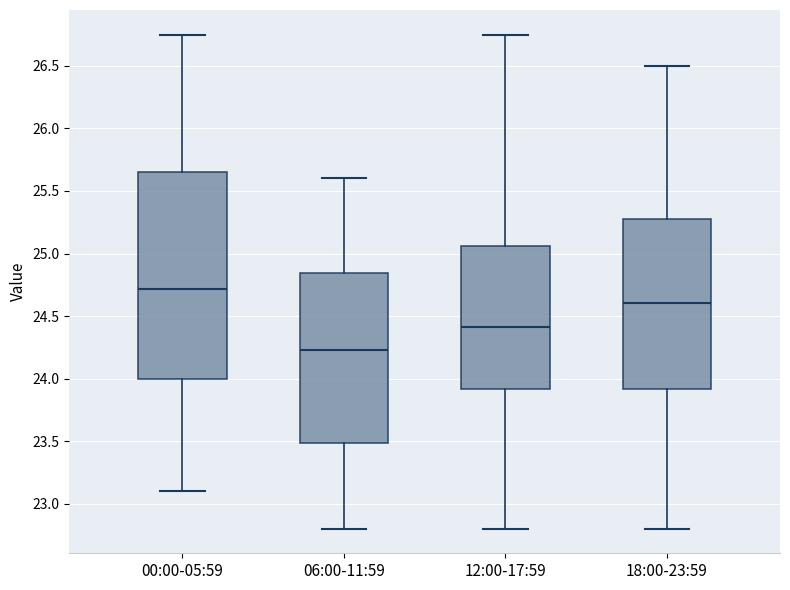

Reading left to right, transcribe this box plot: for each box, give where its median line is, the range the box spans, and where its two whiskers end, as read against the y-axis. The values are not printed on the chart, so give them approximately, as read against the axis.

00:00-05:59: median 24.70, box 24.00 to 25.65, whiskers 23.10 to 26.75
06:00-11:59: median 24.25, box 23.50 to 24.85, whiskers 22.80 to 25.60
12:00-17:59: median 24.40, box 23.90 to 25.05, whiskers 22.80 to 26.75
18:00-23:59: median 24.60, box 23.90 to 25.25, whiskers 22.80 to 26.50